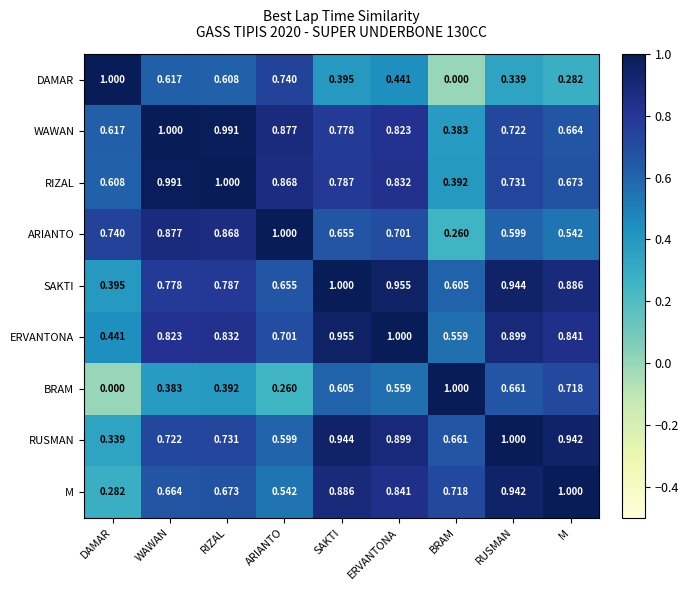

Rank the series at WAWAN from highest to lowest value.

WAWAN, RIZAL, ARIANTO, ERVANTONA, SAKTI, RUSMAN, M, DAMAR, BRAM